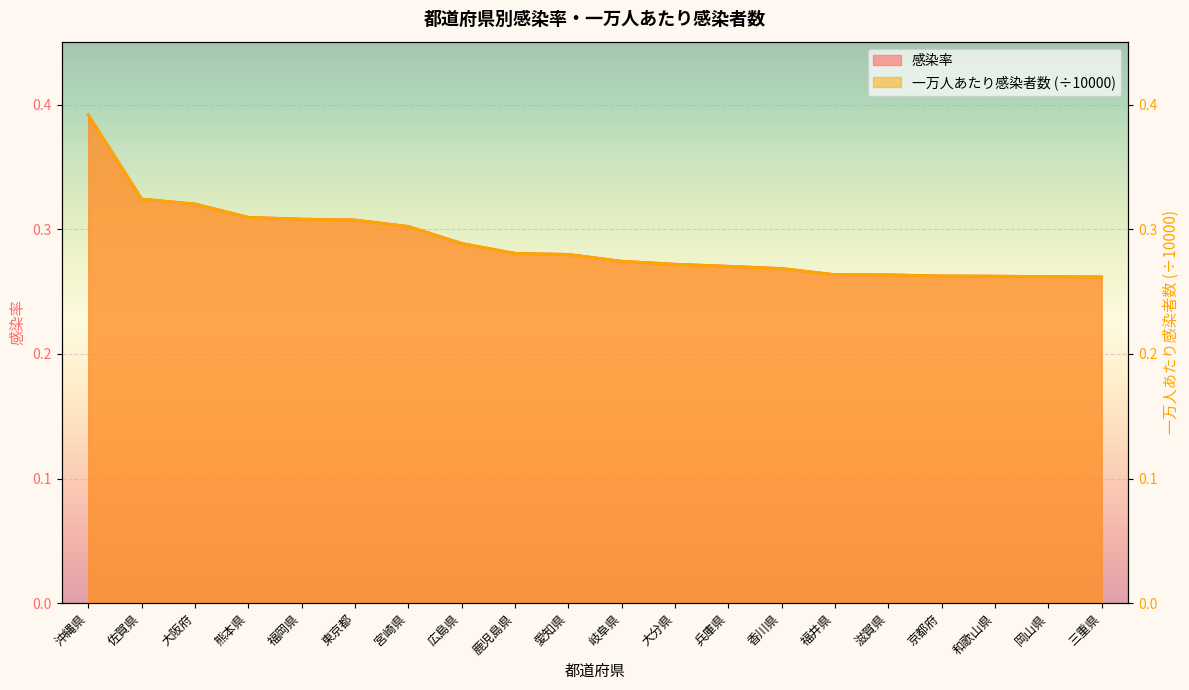

The 一万人あたり感染者数 series shows 0.3 at 岡山県. True or false?

True